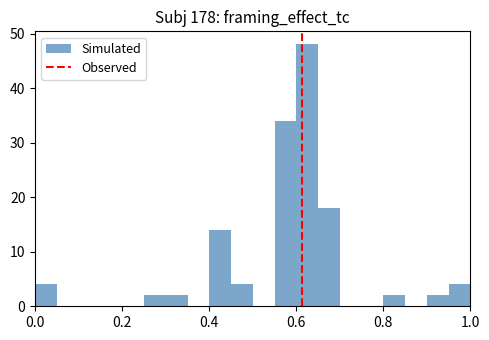

Around what value on the x-axis is the tallest bar? Give the approximate position of its centre, as read against the axis.

0.62